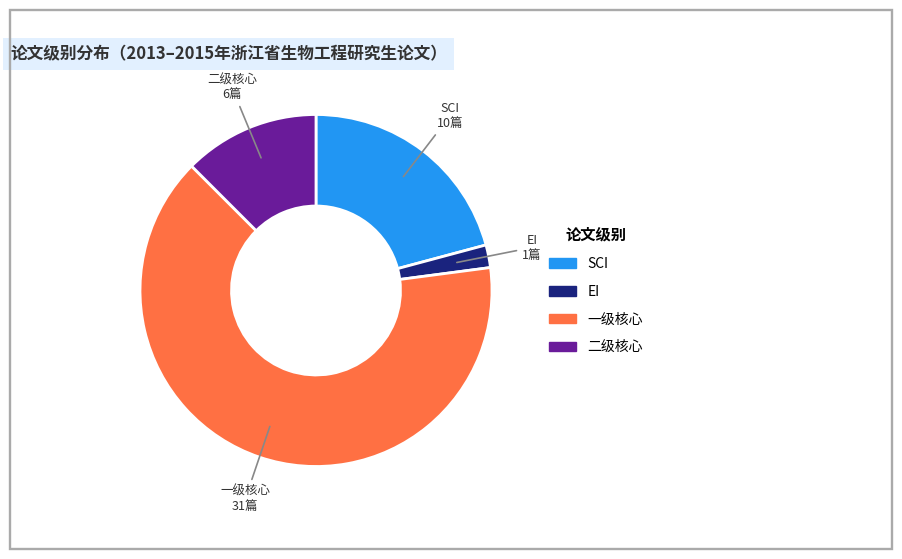

Which category has the biggest portion of the pie?

一级核心